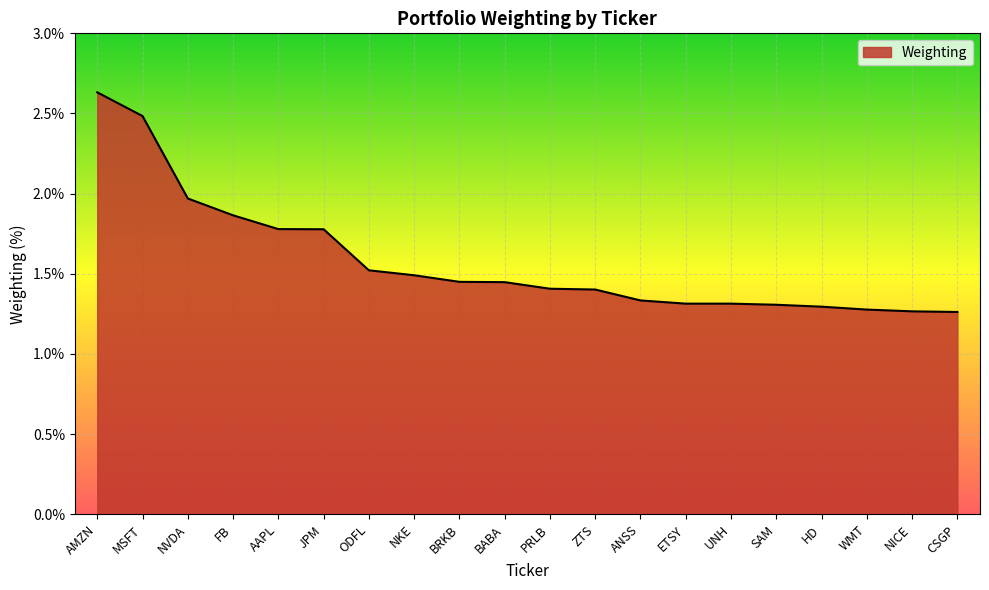

What position from the left is NKE?

8